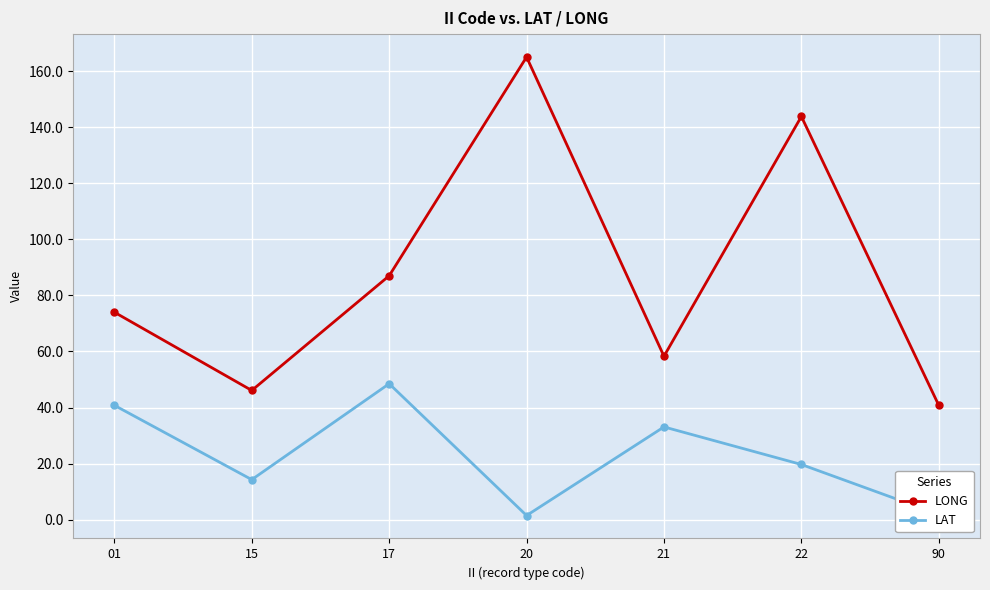

True or false: LAT and LONG intersect in this chart.

False